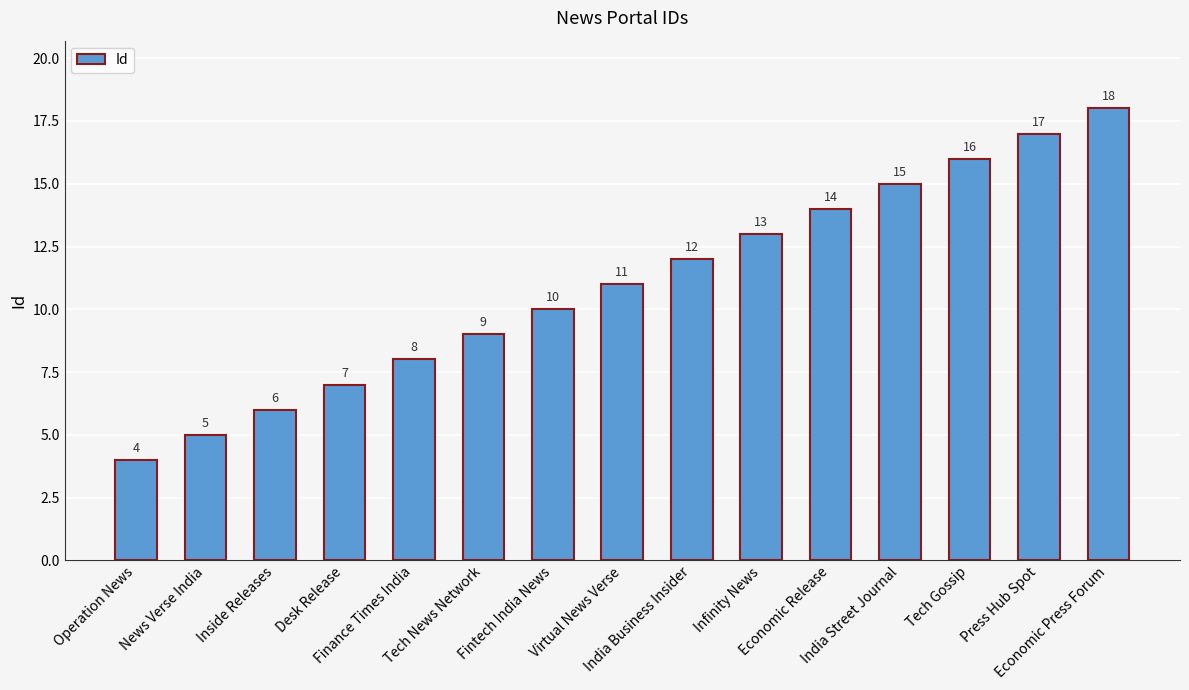

List the labels in order of value, largest first.

Economic Press Forum, Press Hub Spot, Tech Gossip, India Street Journal, Economic Release, Infinity News, India Business Insider, Virtual News Verse, Fintech India News, Tech News Network, Finance Times India, Desk Release, Inside Releases, News Verse India, Operation News